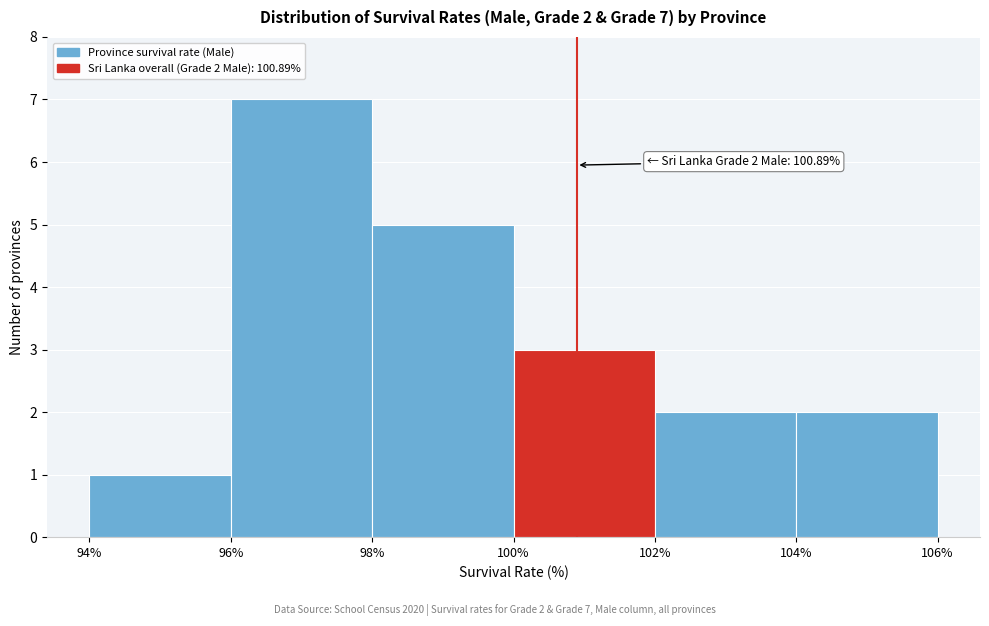

Which range on the x-axis has the tallest bar?

96% to 98%